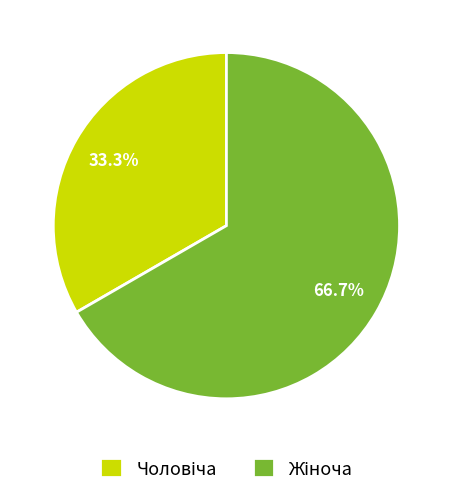

Does any single category account for the majority?

Yes